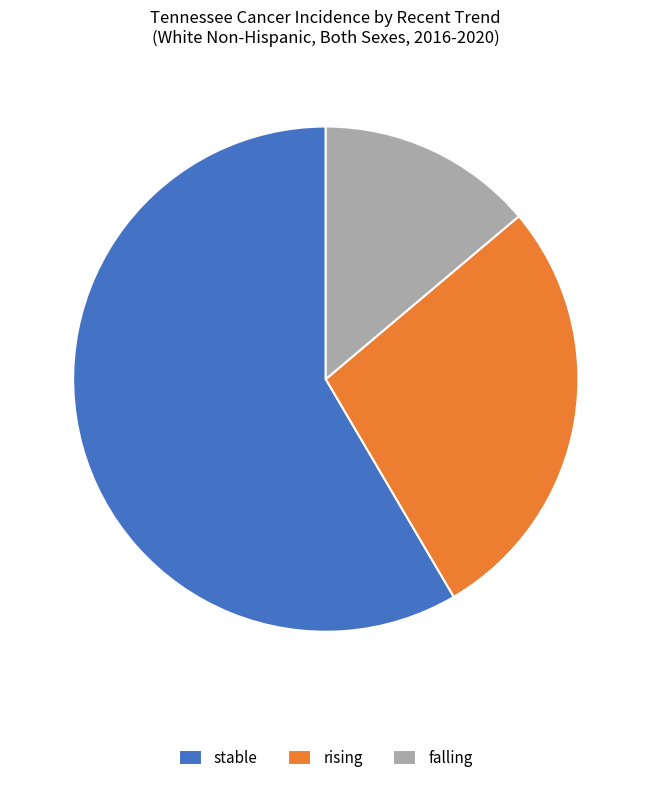

Is the sum of stable and falling greater than half?

Yes